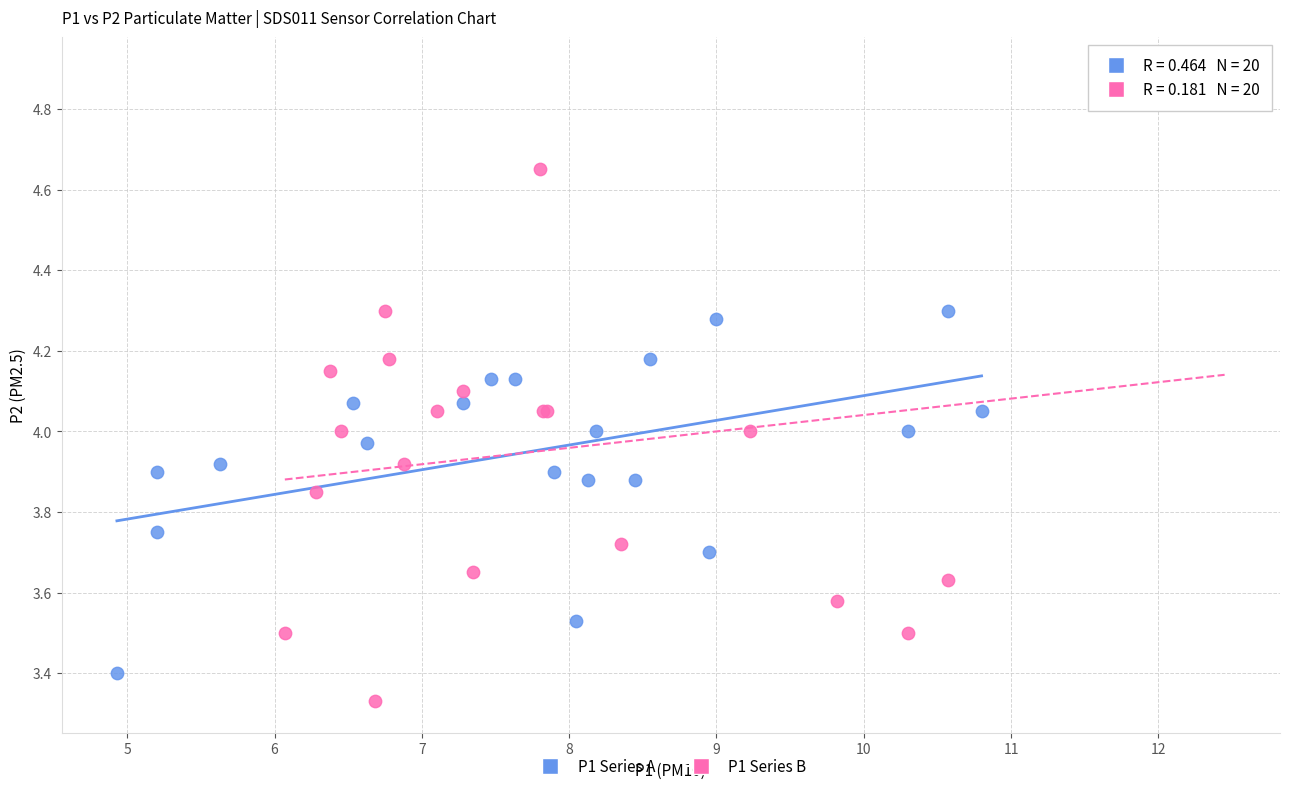

What are all the series names shown in the legend?

P1 Series A, P1 Series B